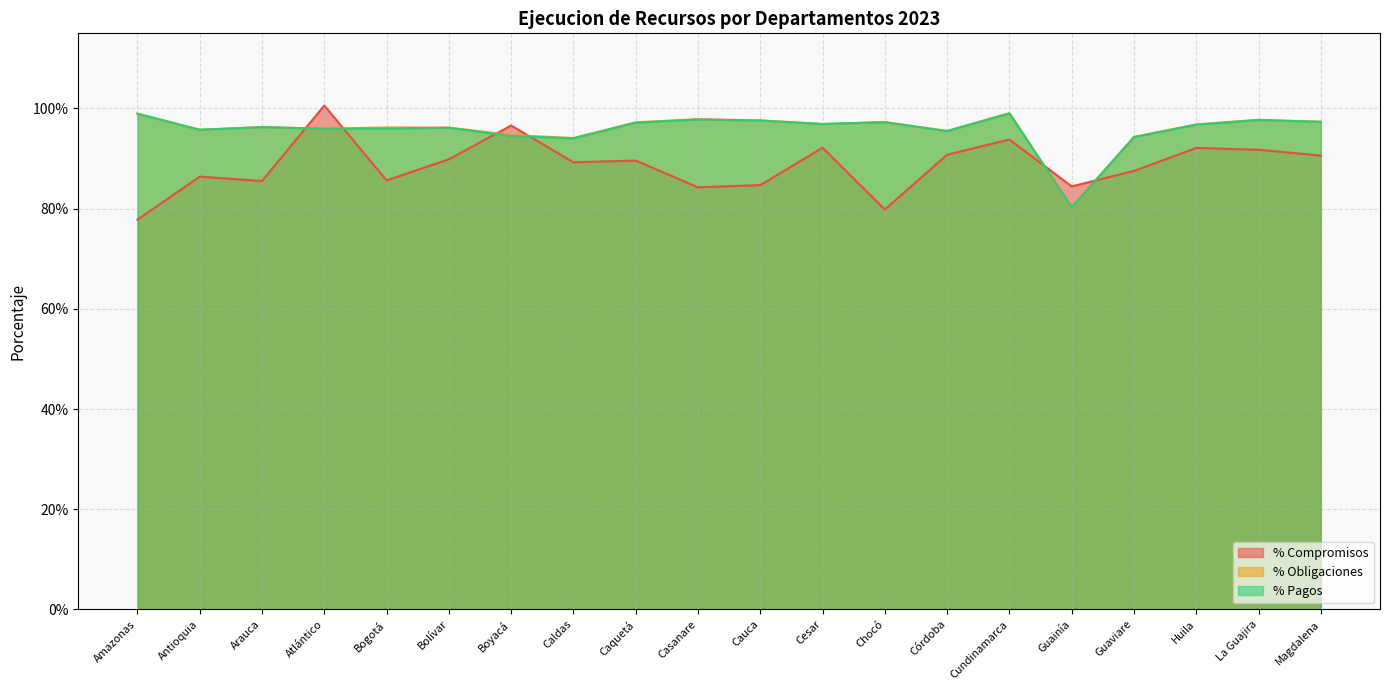

Reading left to right, list all the values displayed in this chart.

% Compromisos: 0.8	0.9	0.9	1.0	0.9	0.9	1.0	0.9	0.9	0.8	0.8	0.9	0.8	0.9	0.9	0.8	0.9	0.9	0.9	0.9
% Obligaciones: 1.0	1.0	1.0	1.0	1.0	1.0	0.9	0.9	1.0	1.0	1.0	1.0	1.0	1.0	1.0	0.8	0.9	1.0	1.0	1.0
% Pagos: 1.0	1.0	1.0	1.0	1.0	1.0	0.9	0.9	1.0	1.0	1.0	1.0	1.0	1.0	1.0	0.8	0.9	1.0	1.0	1.0